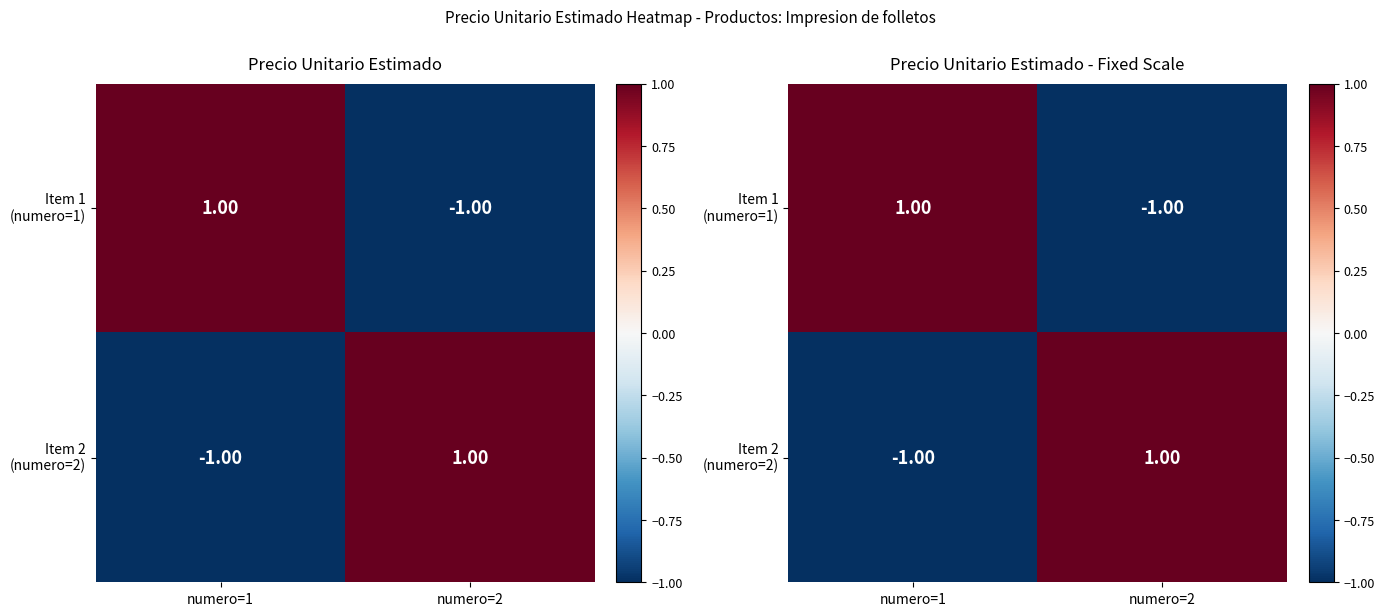

What is the maximum value shown in the chart?

1